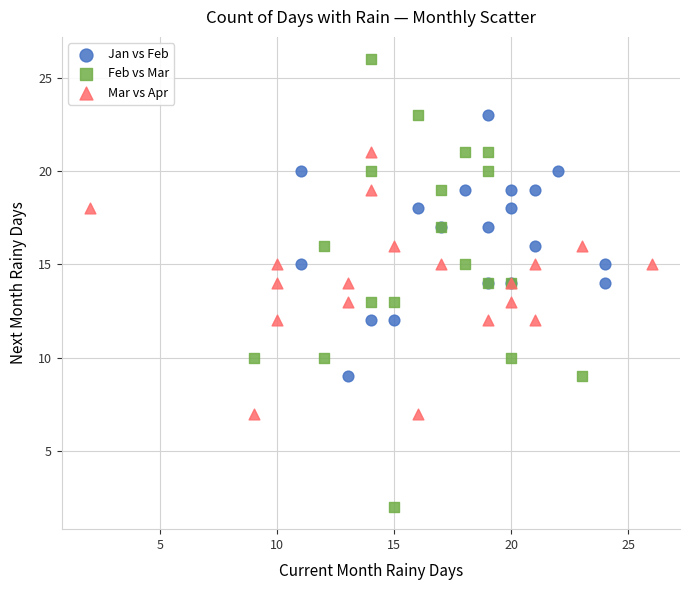

Which series reaches the maximum Y coordinate?

Feb vs Mar